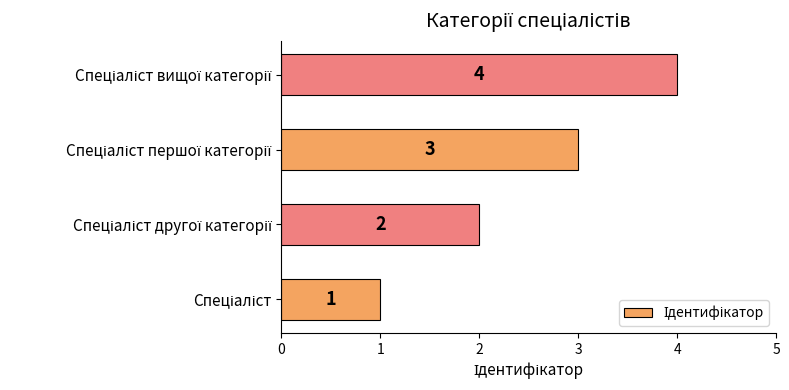

How many values are between 2 and 4?

3